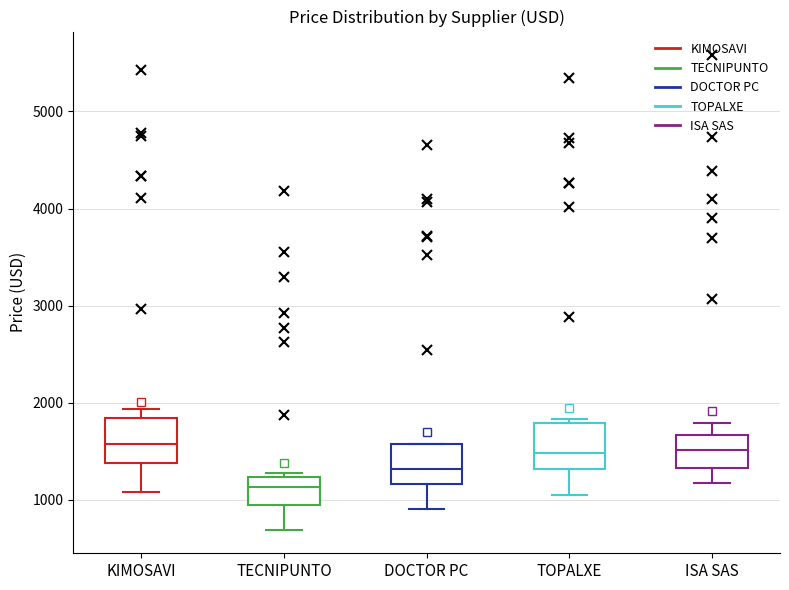

Reading left to right, read every box against the y-axis: the position of its median line, the range the box covers, and the ends of its whiskers. The values are not printed on the chart, so give them approximately, as read against the axis.

KIMOSAVI: median 1600, box 1400 to 1800, whiskers 1100 to 1900
TECNIPUNTO: median 1100, box 900 to 1200, whiskers 700 to 1300
DOCTOR PC: median 1300, box 1200 to 1600, whiskers 900 to 1600
TOPALXE: median 1500, box 1300 to 1800, whiskers 1100 to 1800 (just above the box's upper edge)
ISA SAS: median 1500, box 1300 to 1700, whiskers 1200 to 1800